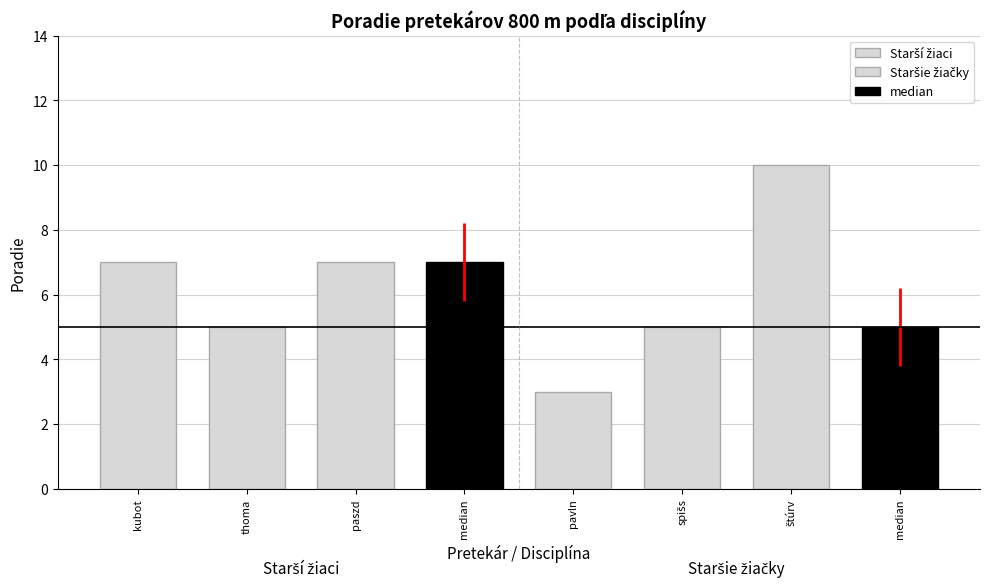

What is the greatest value displayed?

10